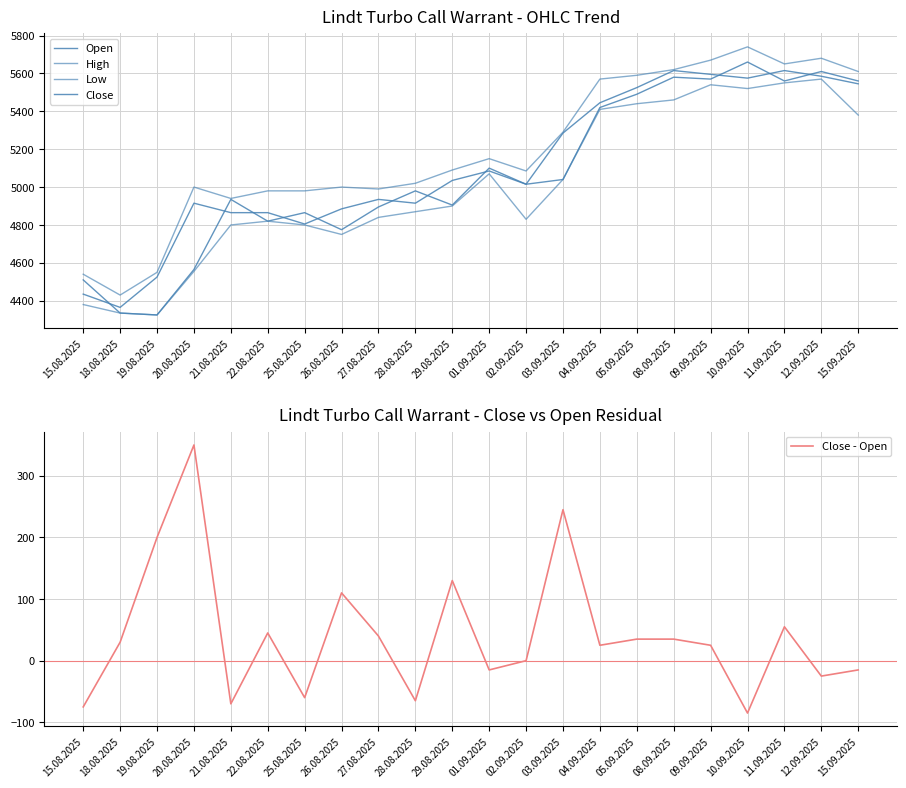

How many values in the Close - Open series exceed 30?

10